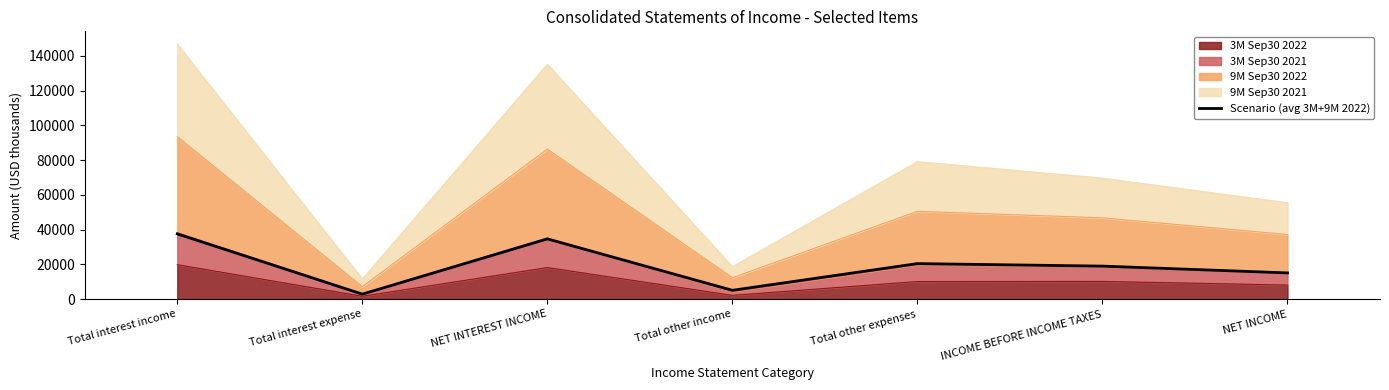

Reading right to left, list all the values displayed in this chart.

15101.0	19005.5	20453.5	5092.0	34667.0	2884.5	37551.5